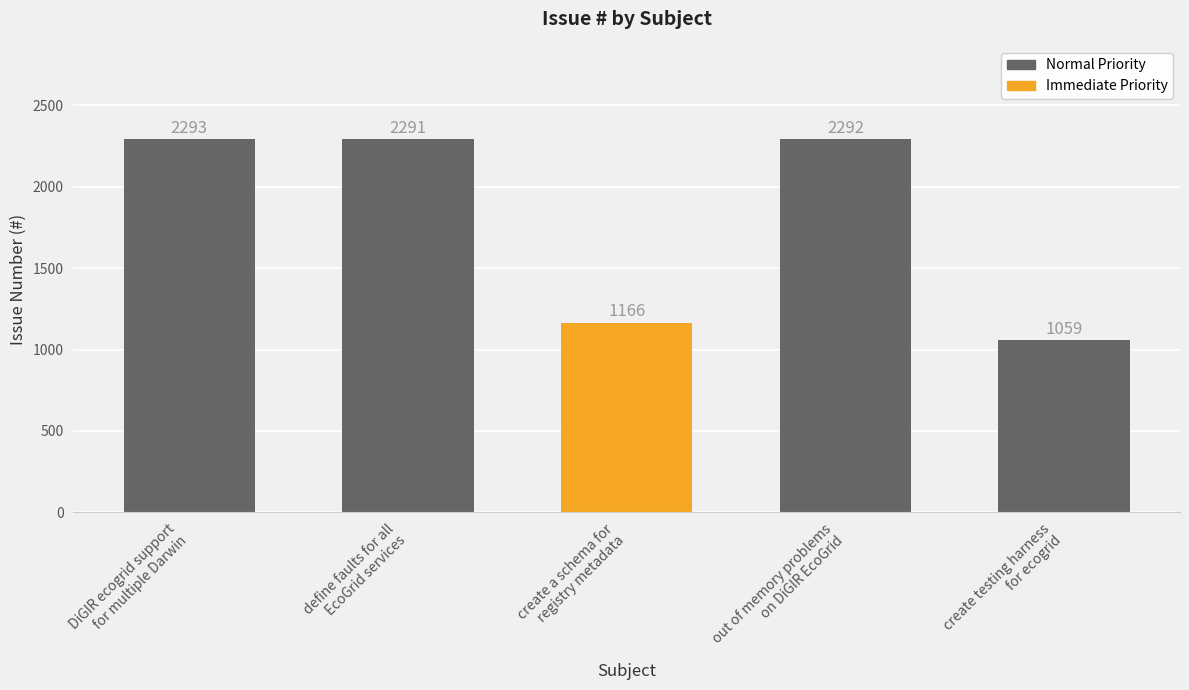

Reading left to right, list all the values displayed in this chart.

DiGIR ecogrid support
for multiple Darwin=2293	define faults for all
EcoGrid services=2291	create a schema for
registry metadata=1166	out of memory problems
on DiGIR EcoGrid=2292	create testing harness
for ecogrid=1059